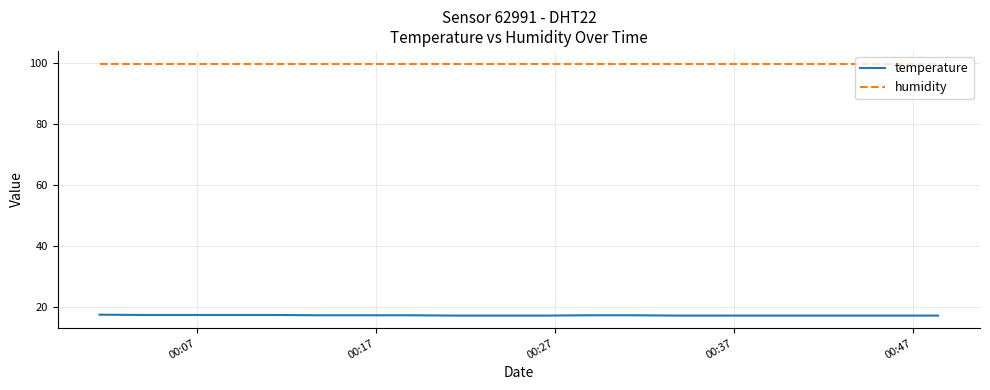

What is the greatest value displayed?

99.9